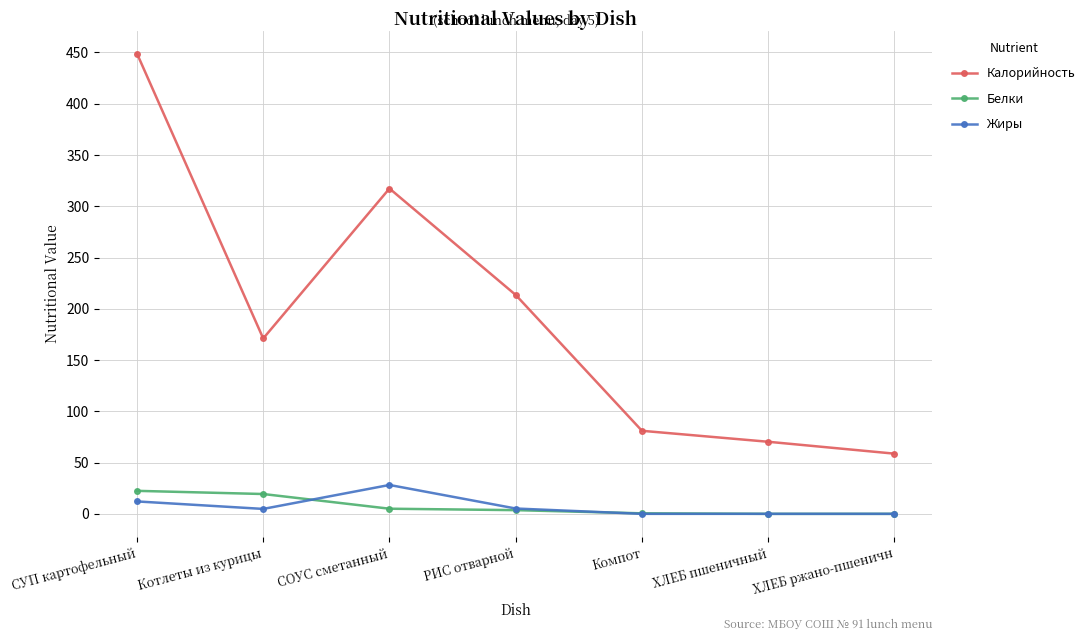

Does the chart have visible grid lines?

Yes